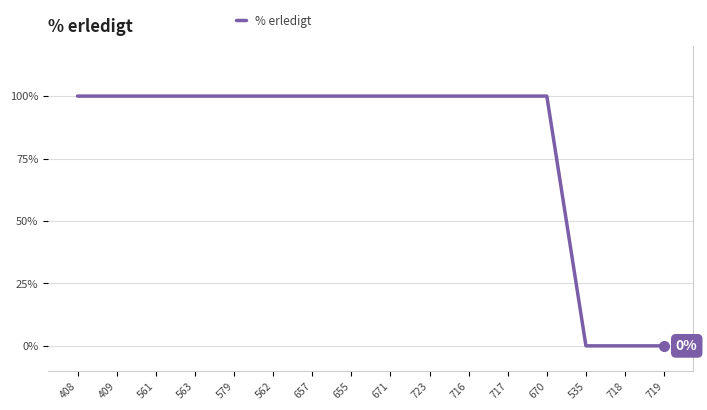

What position from the left is 579?

5